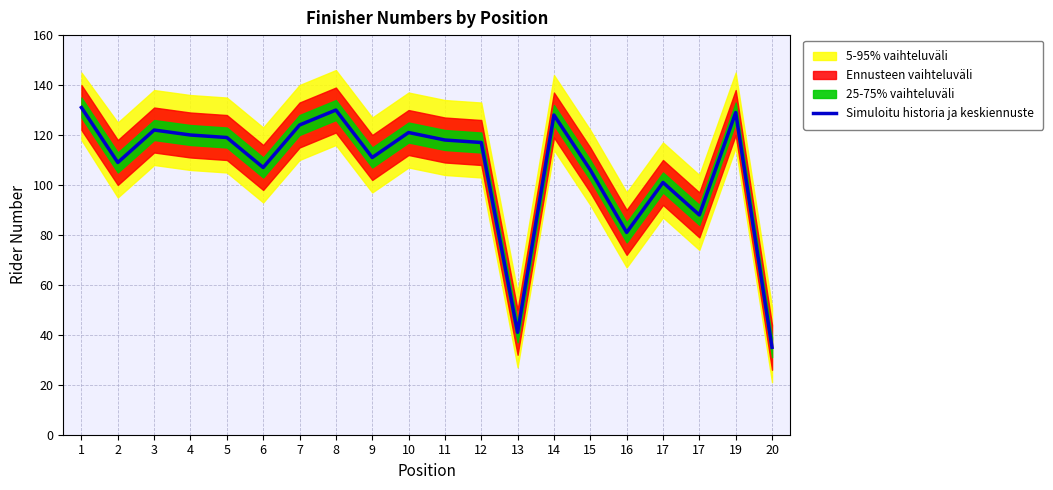

Read the value at 17, to the nearest 5.

90